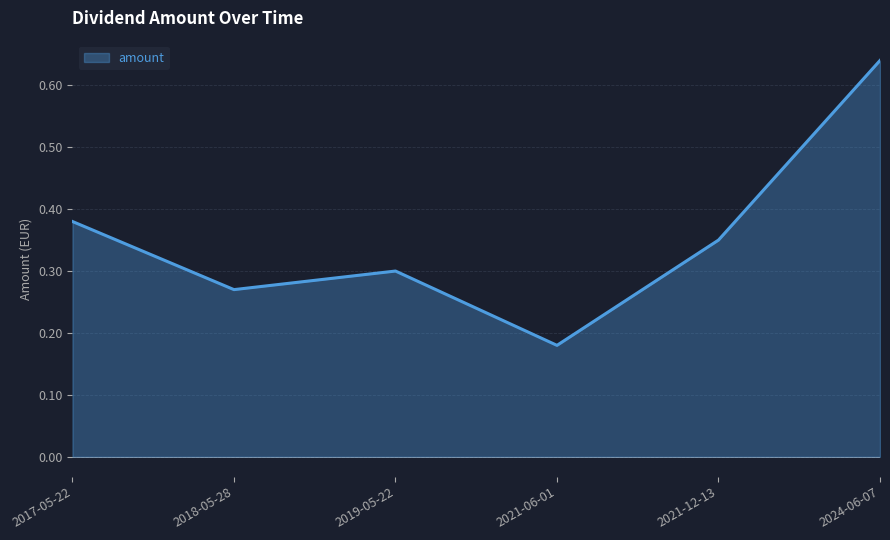

Which category has the highest value across all series?

2024-06-07